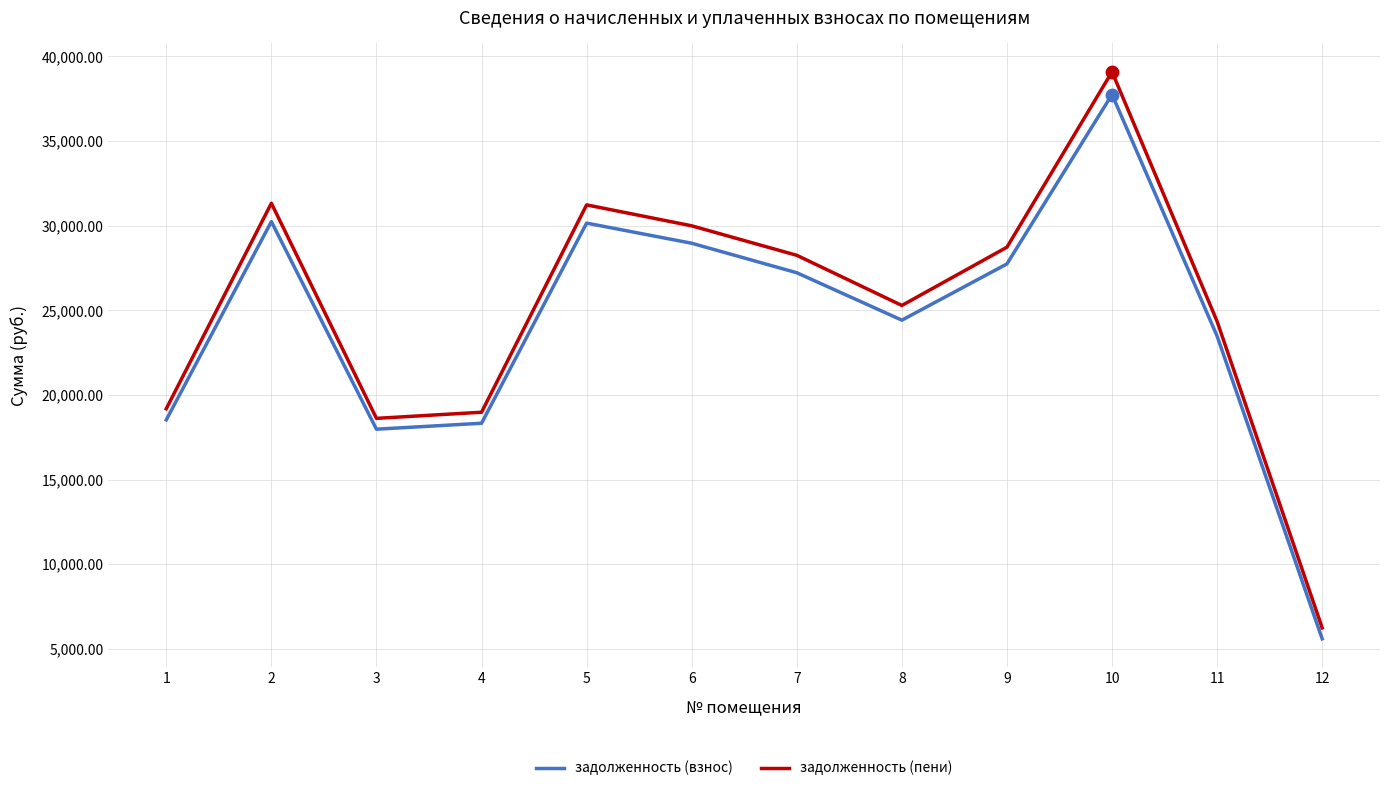

What are all the series names shown in the legend?

задолженность (взнос), задолженность (пени)